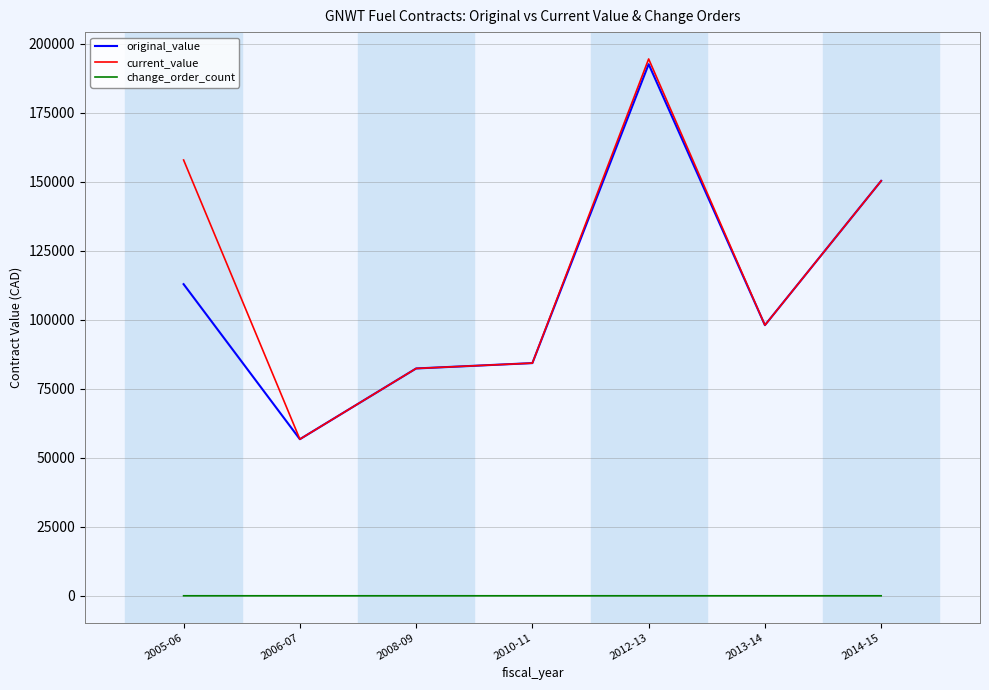

Does the chart have visible grid lines?

Yes